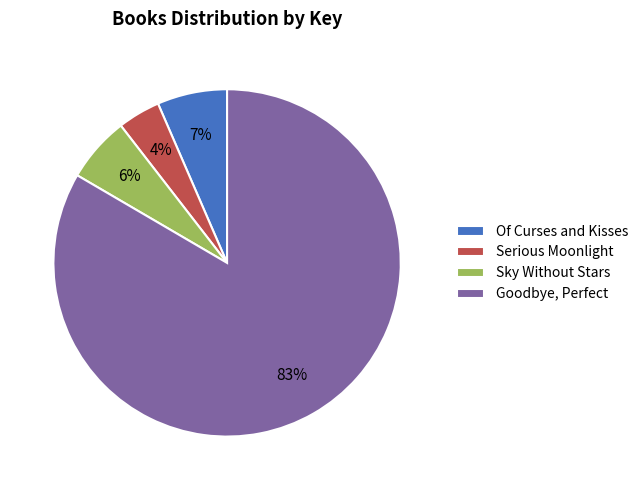

Combined, do Of Curses and Kisses and Sky Without Stars account for over 50%?

No